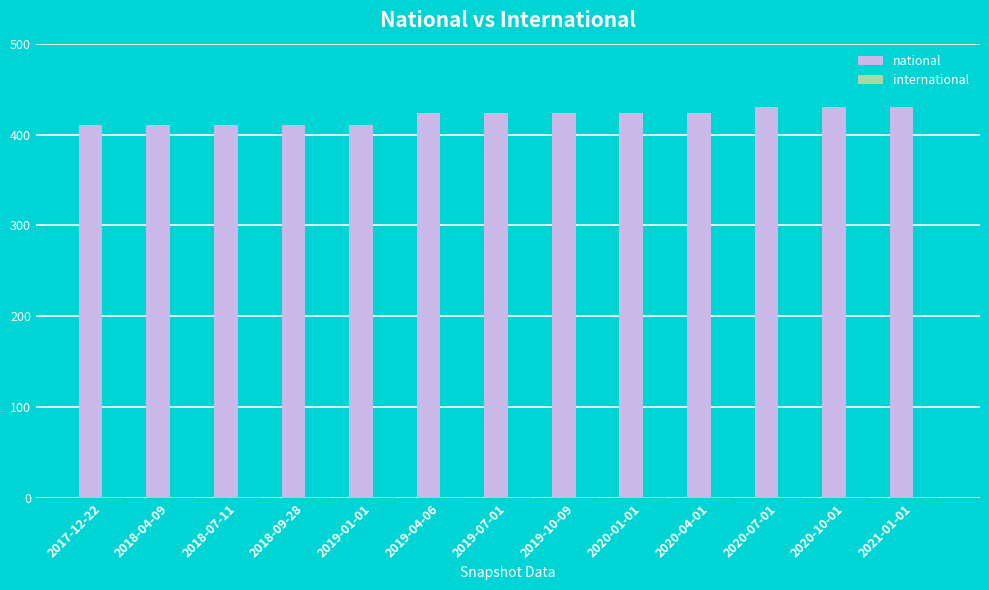

What is the sum of all national values?

5465